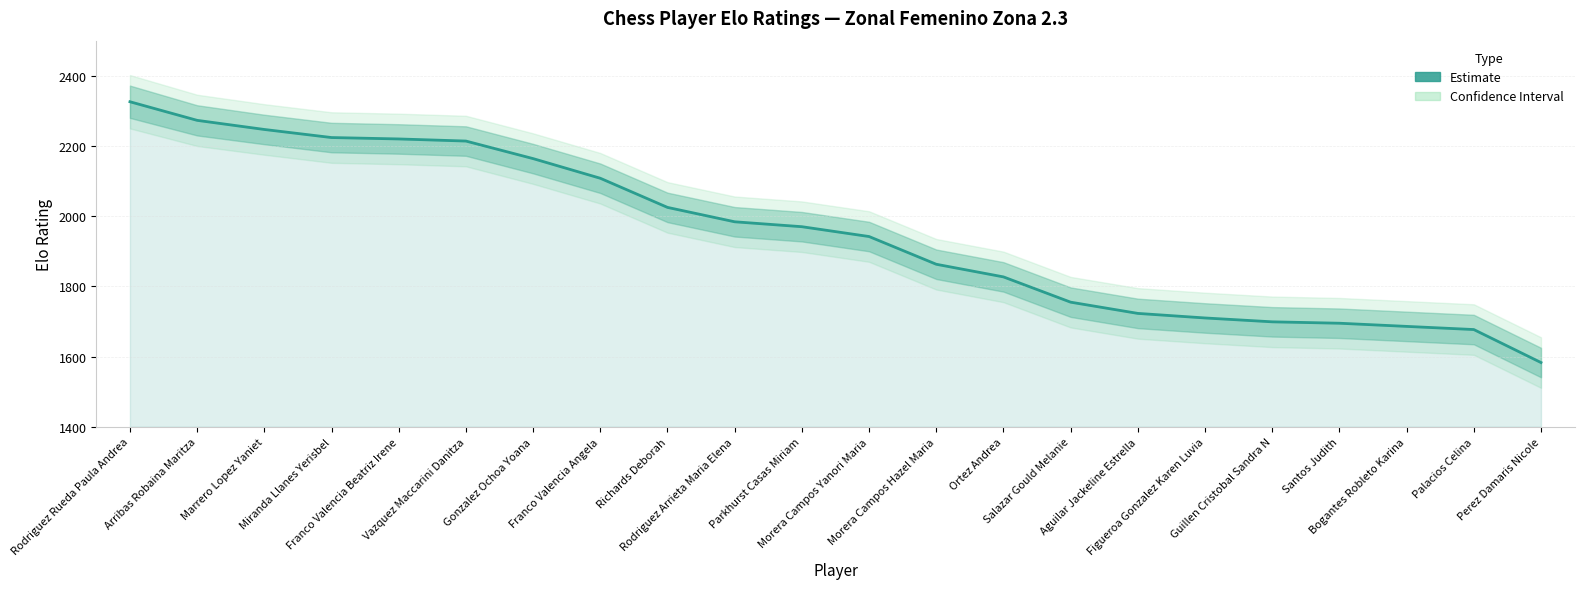

Between Gonzalez Ochoa Yoana and Guillen Cristobal Sandra N, which is larger?

Gonzalez Ochoa Yoana